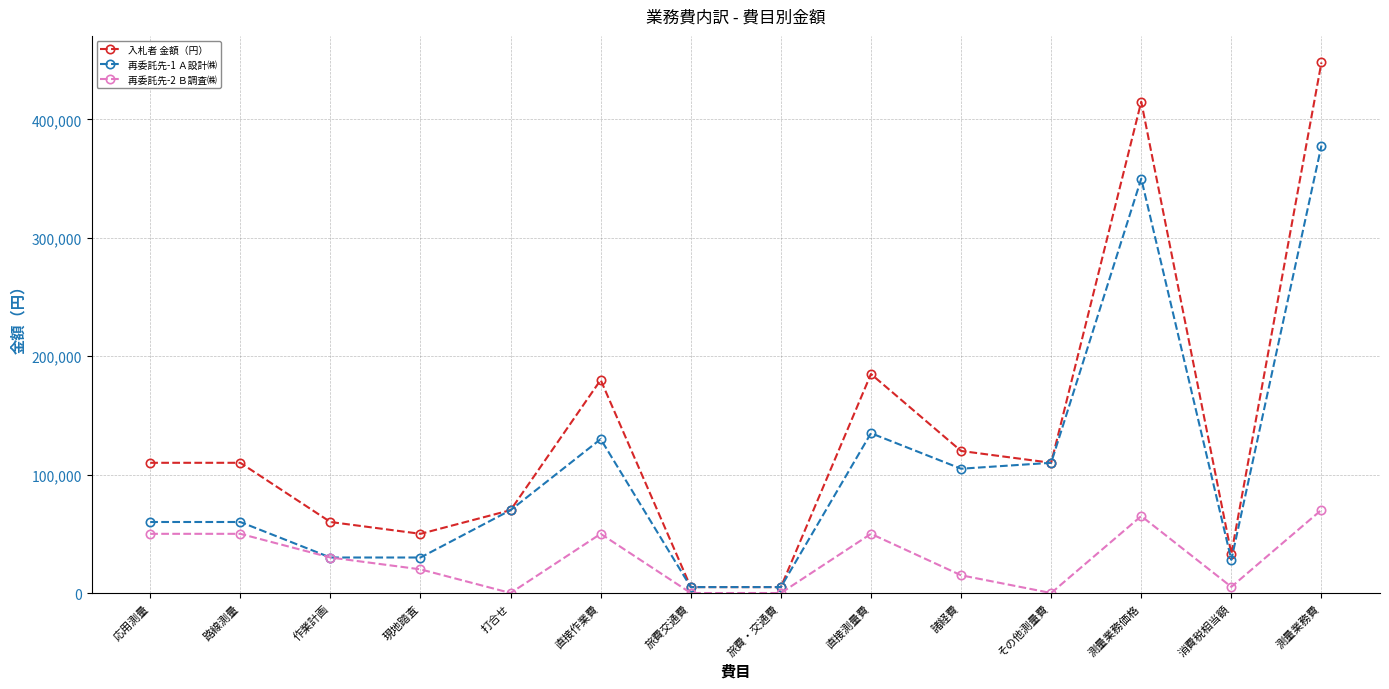

At which category does 再委託先-2 Ｂ調査㈱ reach its first local valley?

打合せ